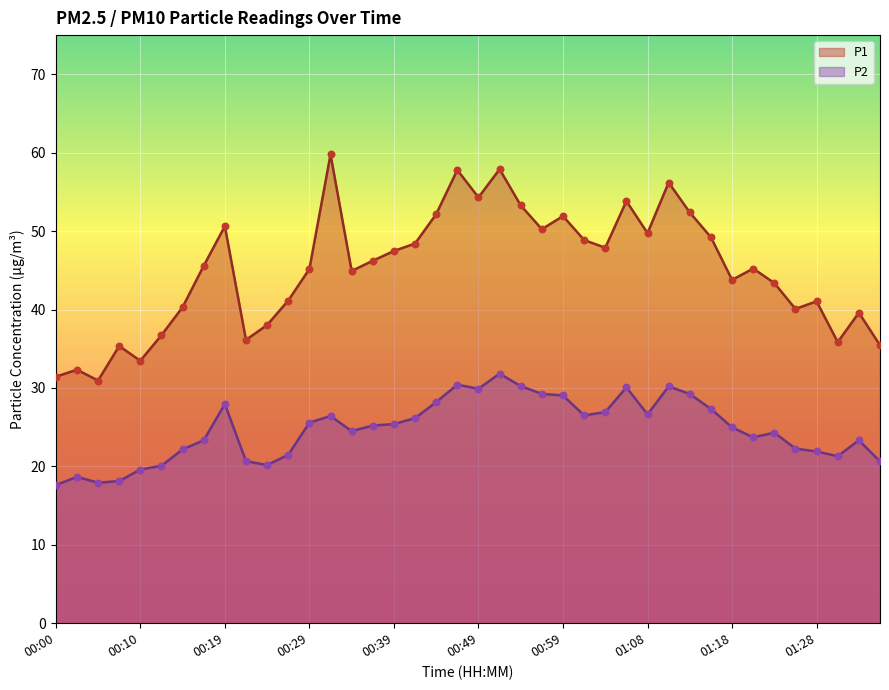

Which series has the largest total across all categories?

P1